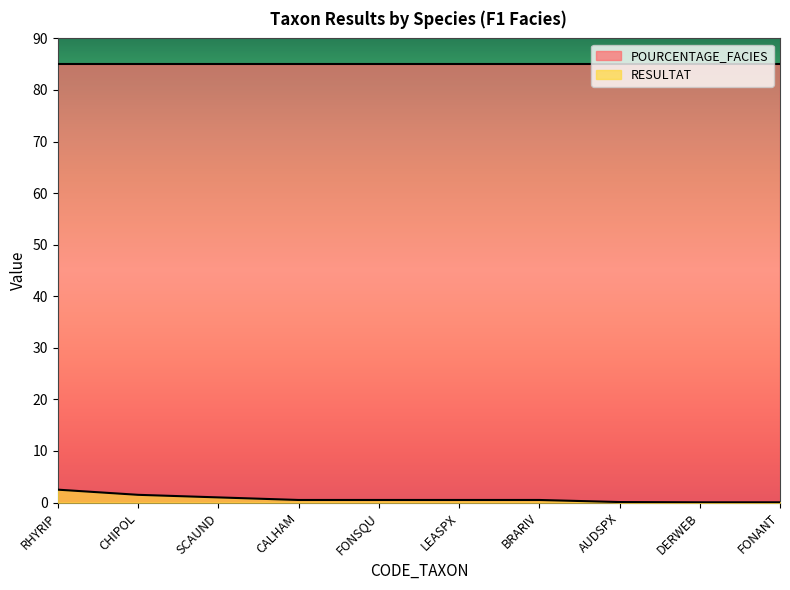

How many lines are shown in the chart?

2